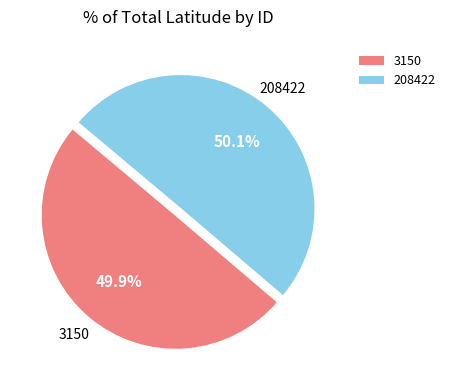

Combined, do 208422 and 3150 account for over 50%?

Yes